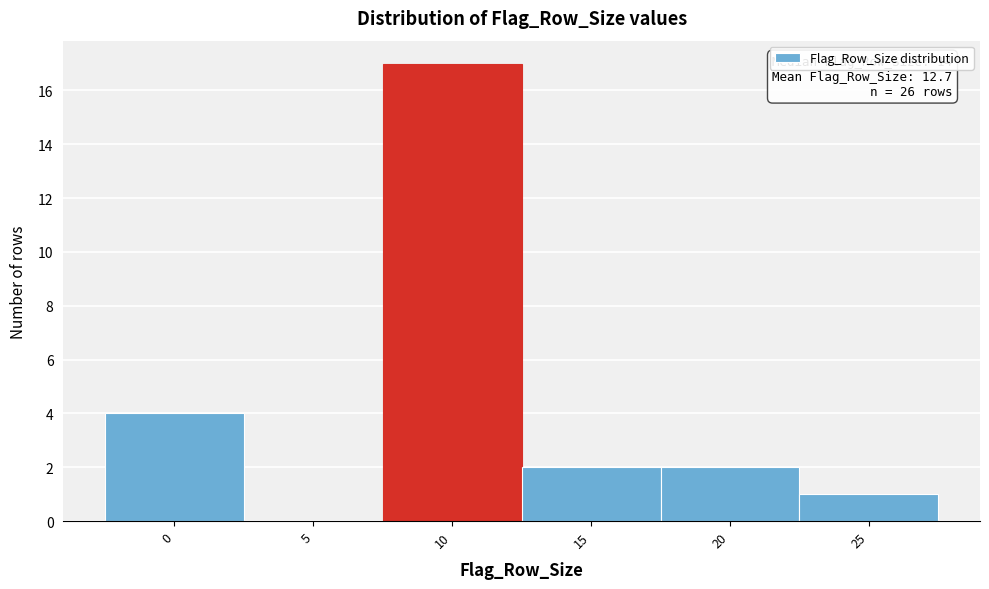

Reading left to right, transcribe all the data shown in this chart.

0=4	5=0	10=17	15=2	20=2	25=1